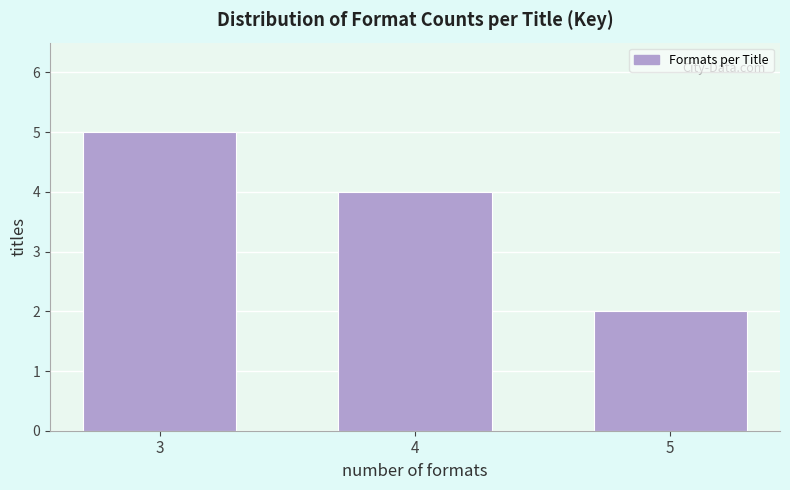

Reading right to left, list all the values displayed in this chart.

5=2	4=4	3=5